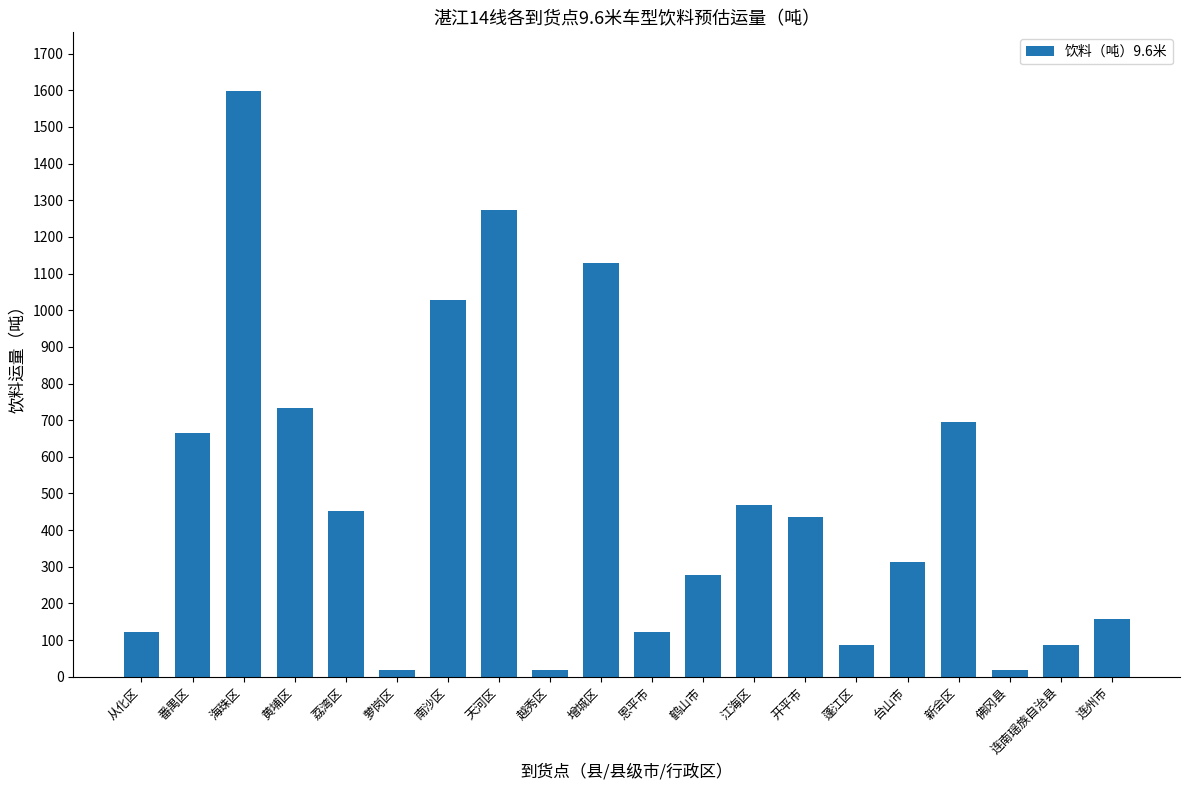

Which has a higher value, 越秀区 or 鹤山市?

鹤山市